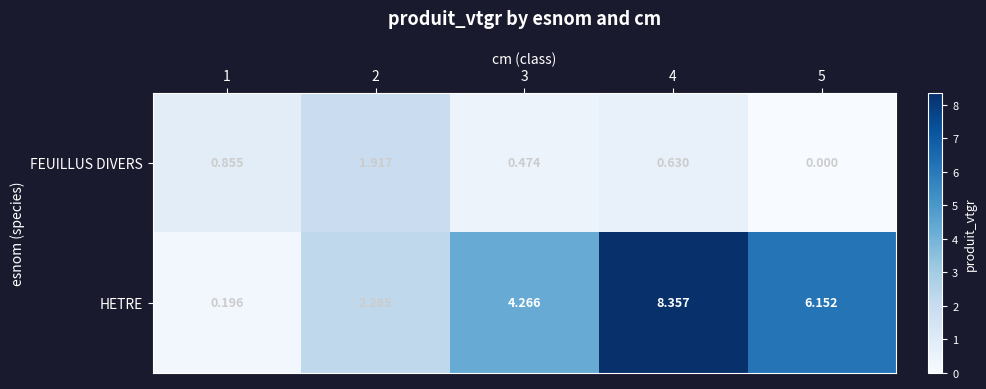

Between 2 and 5, which series saw the biggest shift?

HETRE